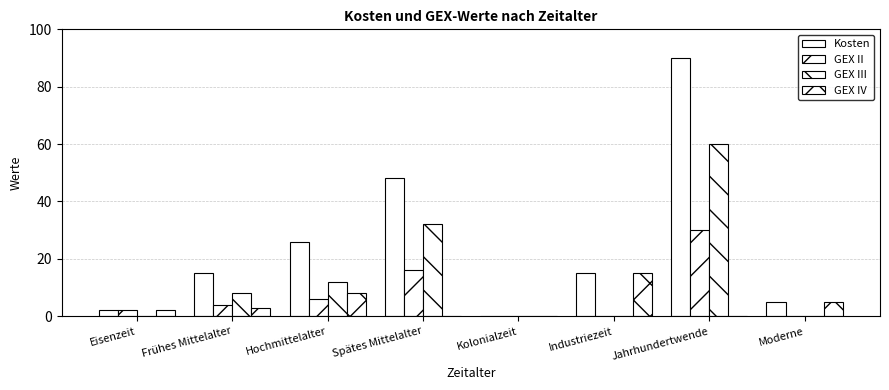

What is the label of the 7th bar from the left?

Jahrhundertwende